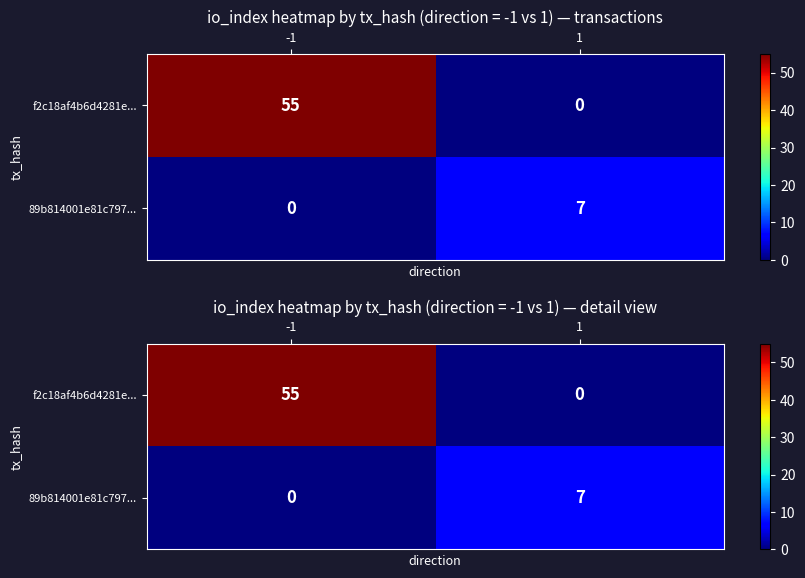

What is the difference between the maximum and minimum values in the 89b814001e81c797... series?

7